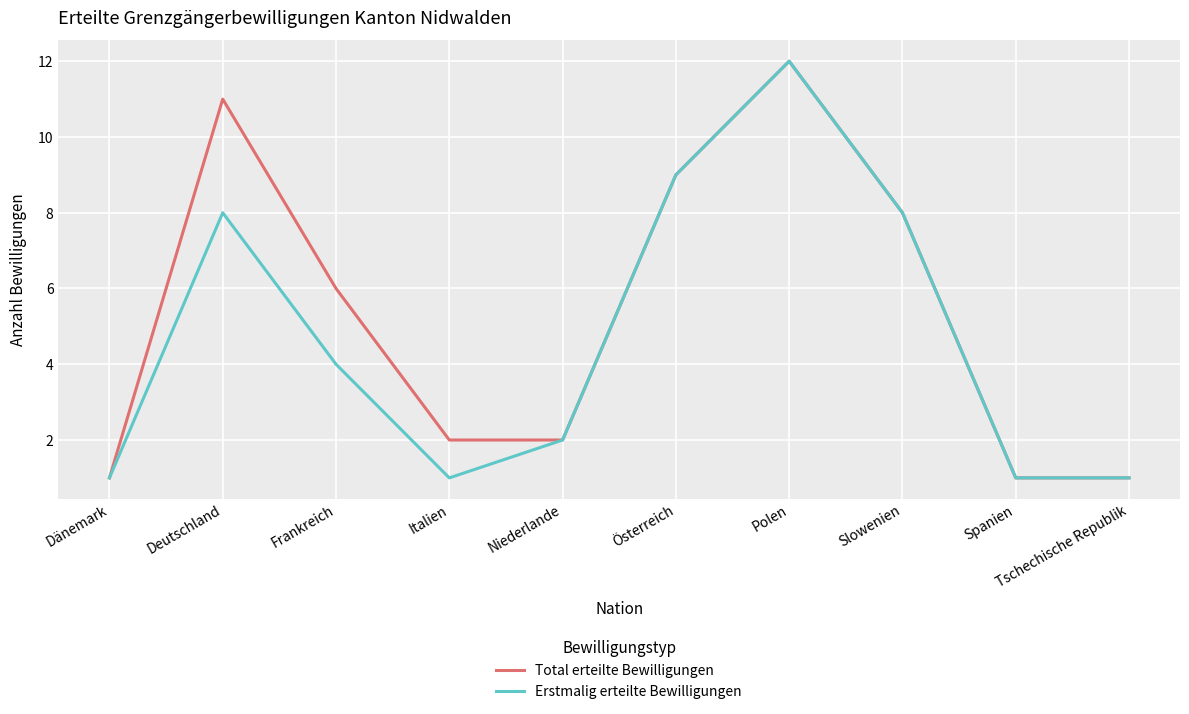

What position from the left is Deutschland?

2